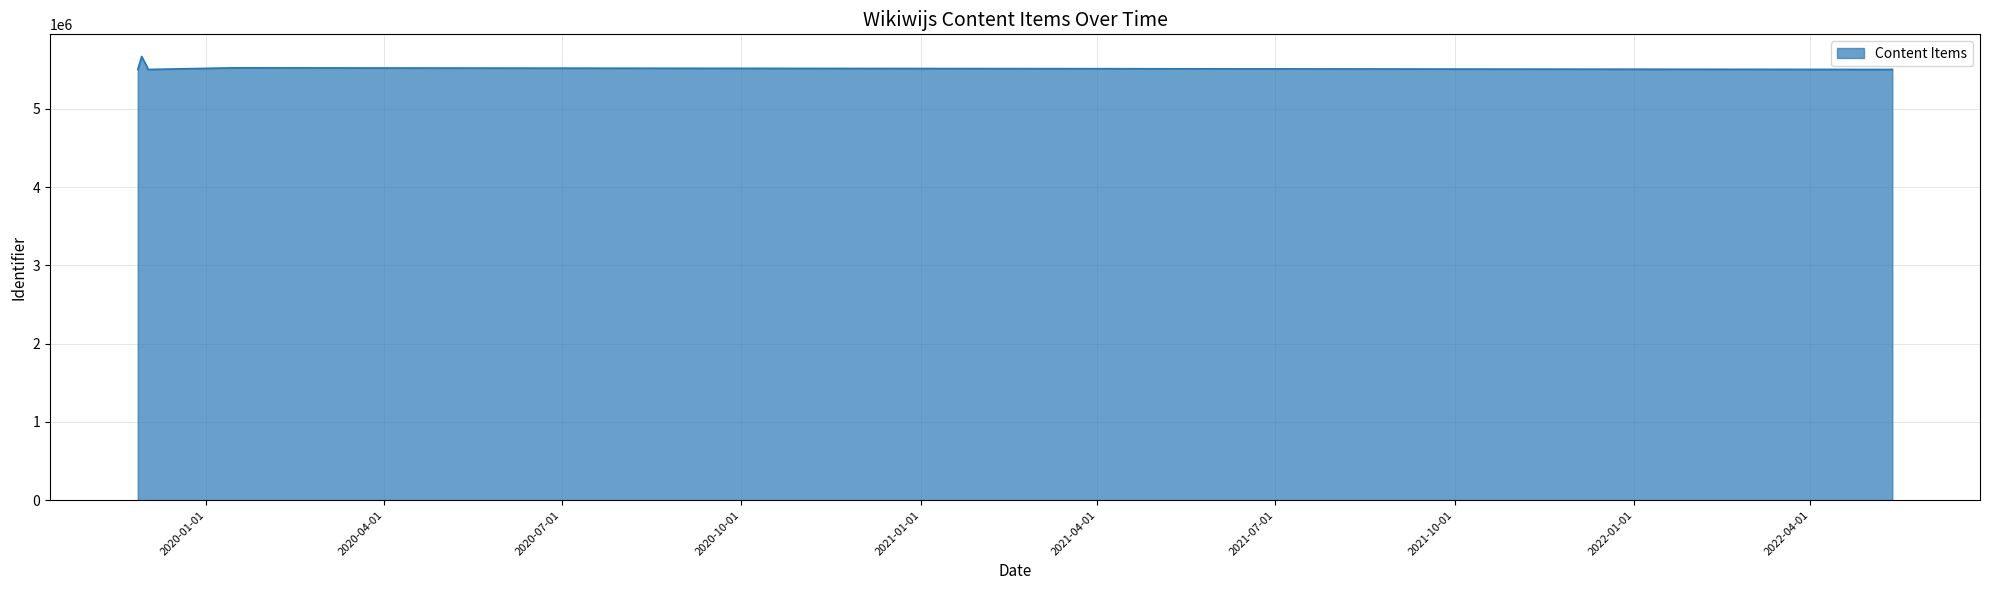

What is the smallest value displayed?

5502474